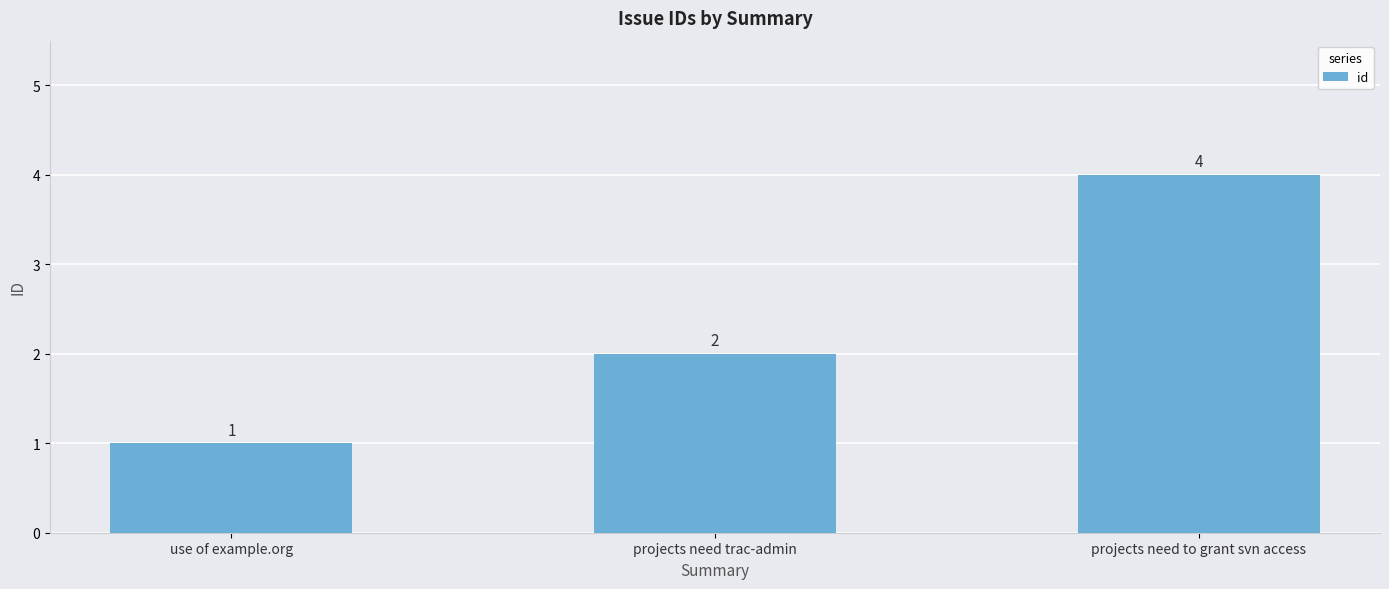

What is the difference between the values at use of example.org and projects need to grant svn access?

3